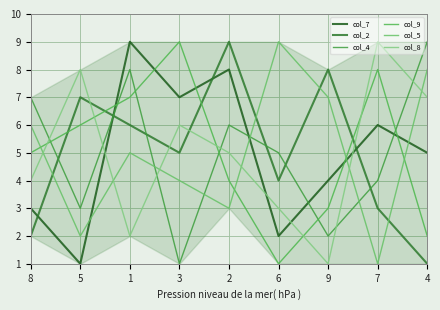

Between which two adjacent categories do col_5 and col_4 first intersect?

1 and 3